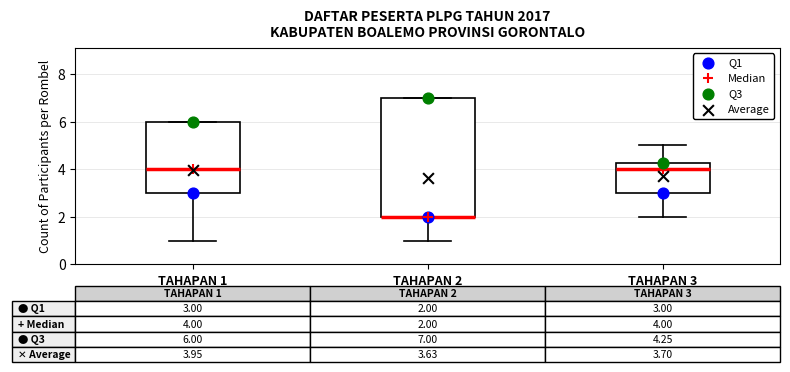

Comparing the boxes themselves (not the whiskers), which one is the tallest?

TAHAPAN 2